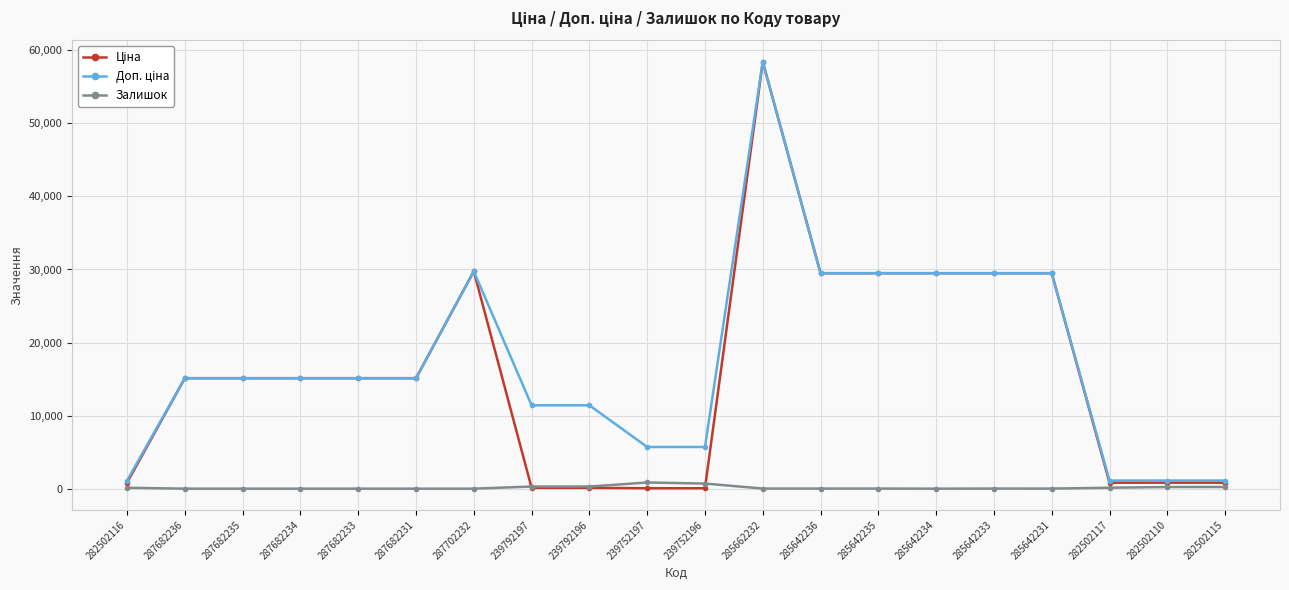

What is the difference between the highest and lowest values at 287682235?

15120.0